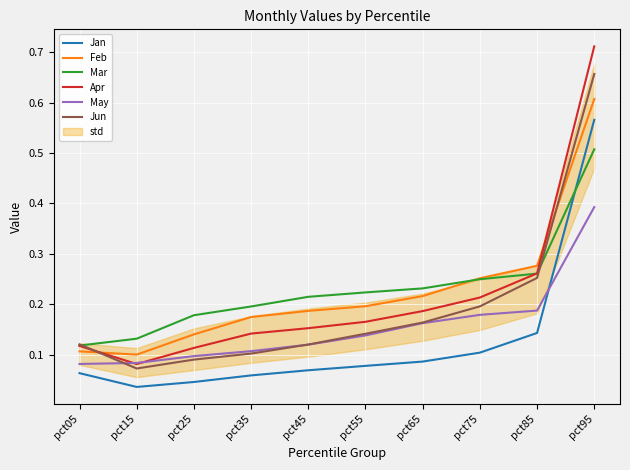

Reading right to left, extract all data points from this chart.

Jan: 0.6	0.1	0.1	0.1	0.1	0.1	0.1	0.0	0.0	0.1
Feb: 0.6	0.3	0.3	0.2	0.2	0.2	0.2	0.1	0.1	0.1
Mar: 0.5	0.3	0.2	0.2	0.2	0.2	0.2	0.2	0.1	0.1
Apr: 0.7	0.3	0.2	0.2	0.2	0.2	0.1	0.1	0.1	0.1
May: 0.4	0.2	0.2	0.2	0.1	0.1	0.1	0.1	0.1	0.1
Jun: 0.7	0.3	0.2	0.2	0.1	0.1	0.1	0.1	0.1	0.1